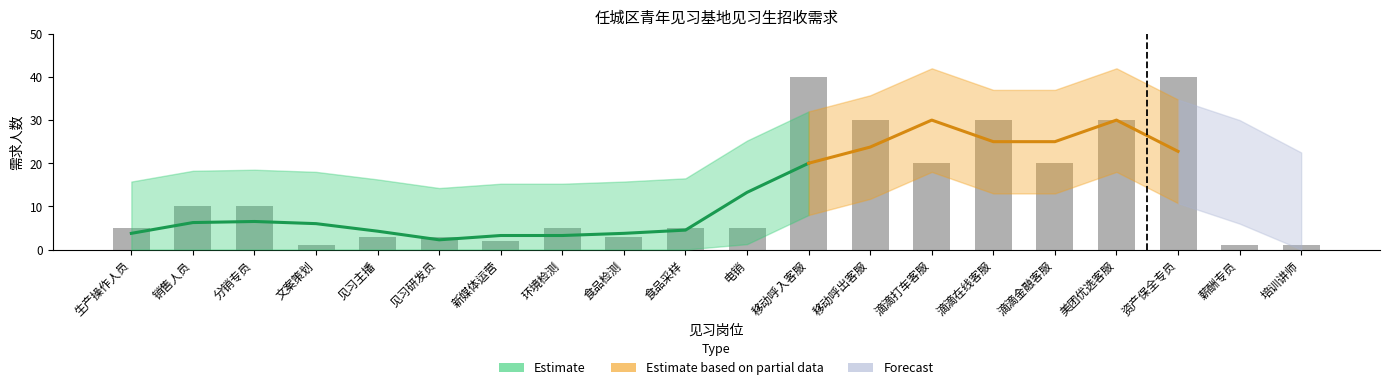

Which label corresponds to the largest value in the chart?

移动呼入客服